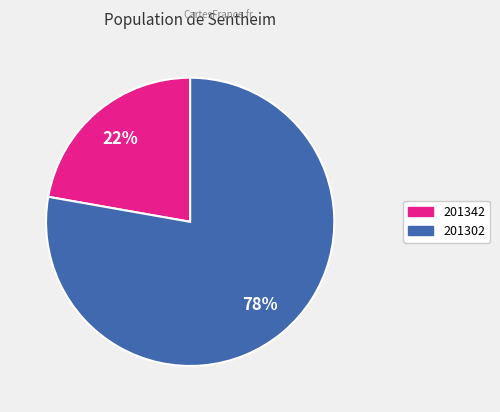

True or false: 201302 accounts for 92% of the total.

False